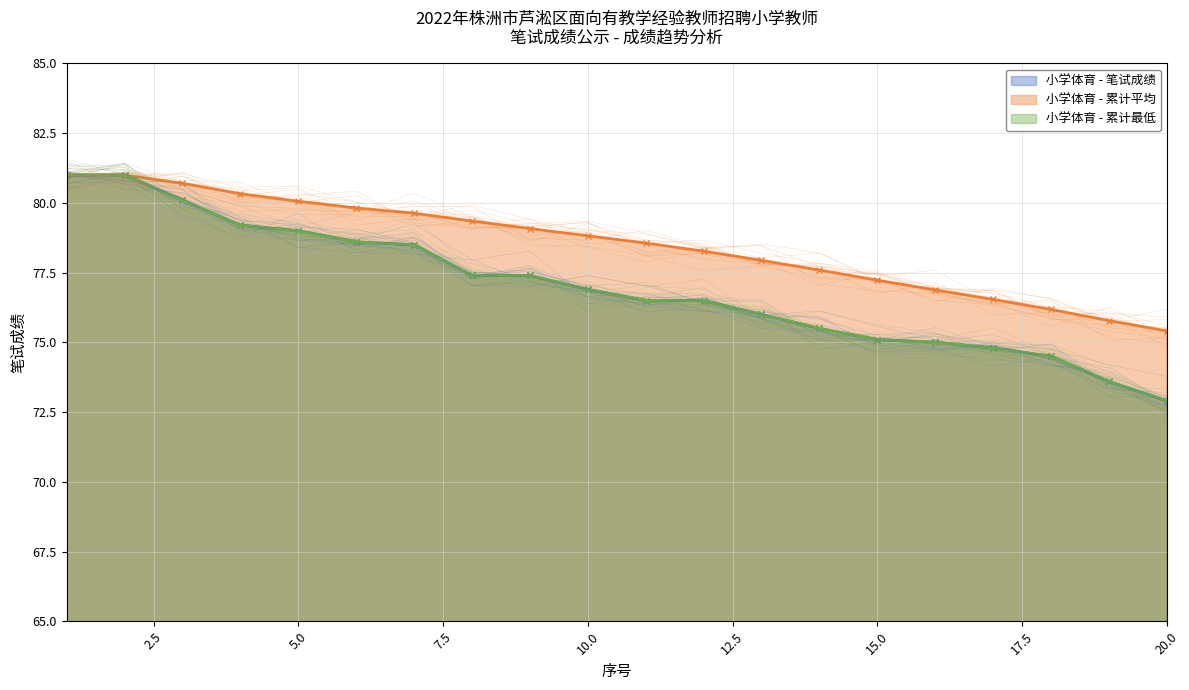

Is it true that 小学体育 - 笔试成绩 equals 78.5 at 7?

True